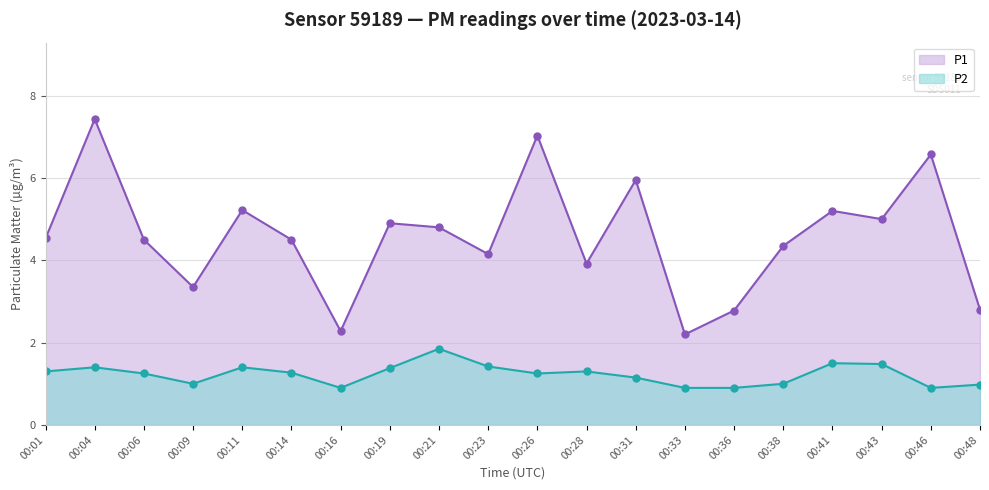

Rank the categories by P2 value from highest to lowest.

00:21, 00:41, 00:43, 00:23, 00:04, 00:11, 00:19, 00:01, 00:28, 00:14, 00:06, 00:26, 00:31, 00:09, 00:38, 00:48, 00:16, 00:33, 00:36, 00:46